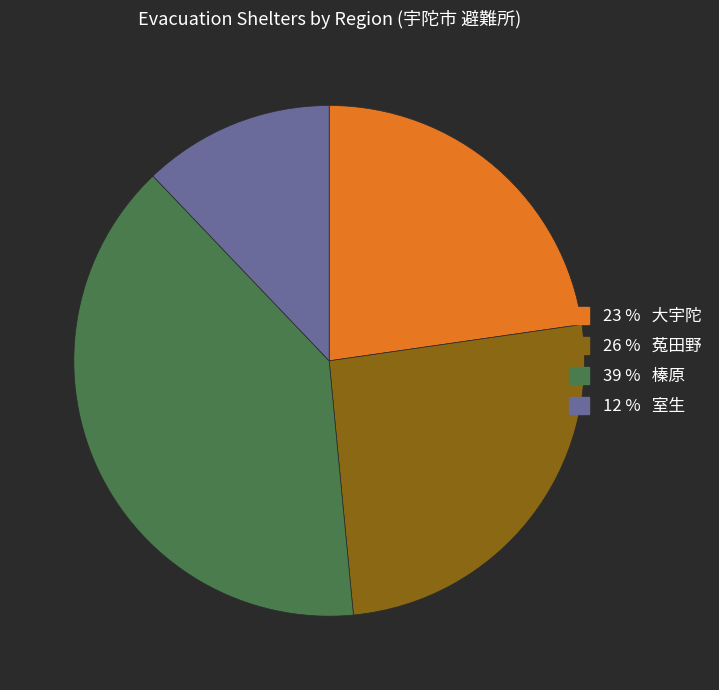

Is there any slice that represents more than half of the pie?

No